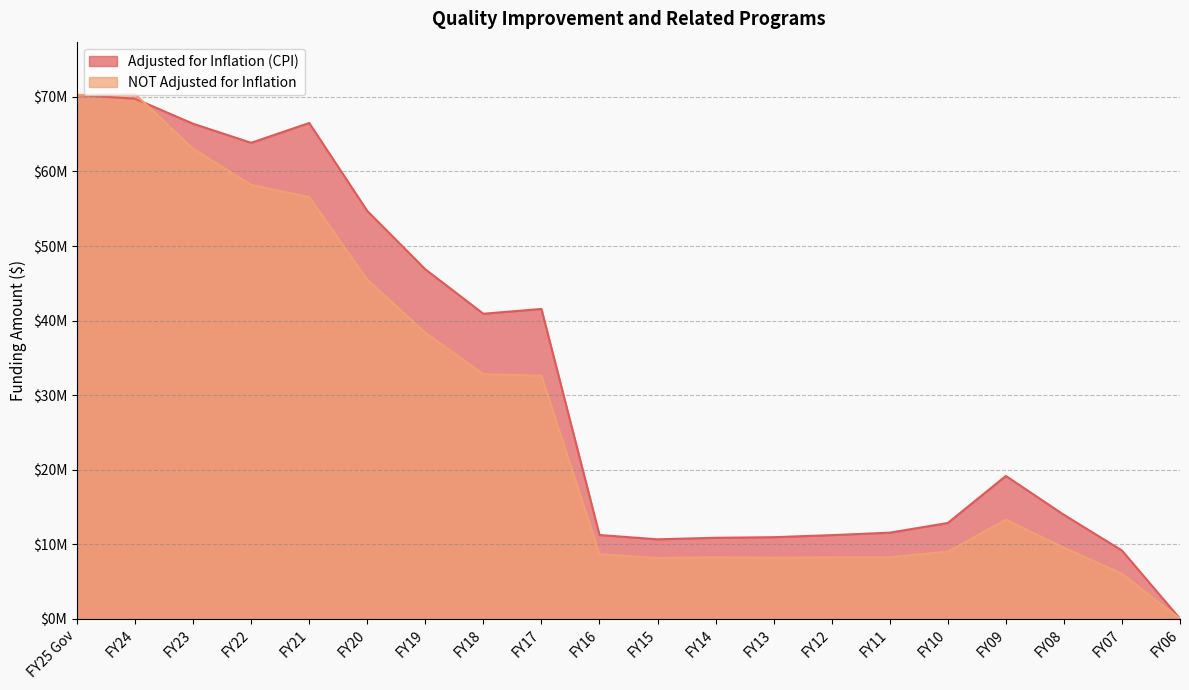

Which series has the largest total across all categories?

Adjusted for Inflation (CPI)